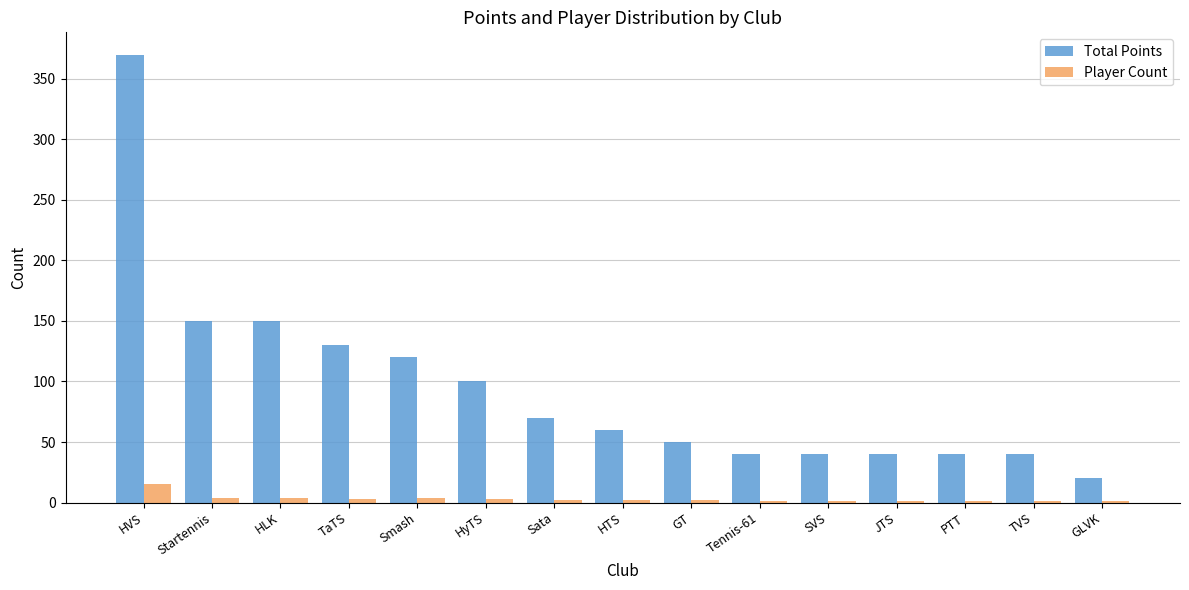

True or false: Total Points has a value of 17 at SVS.

False